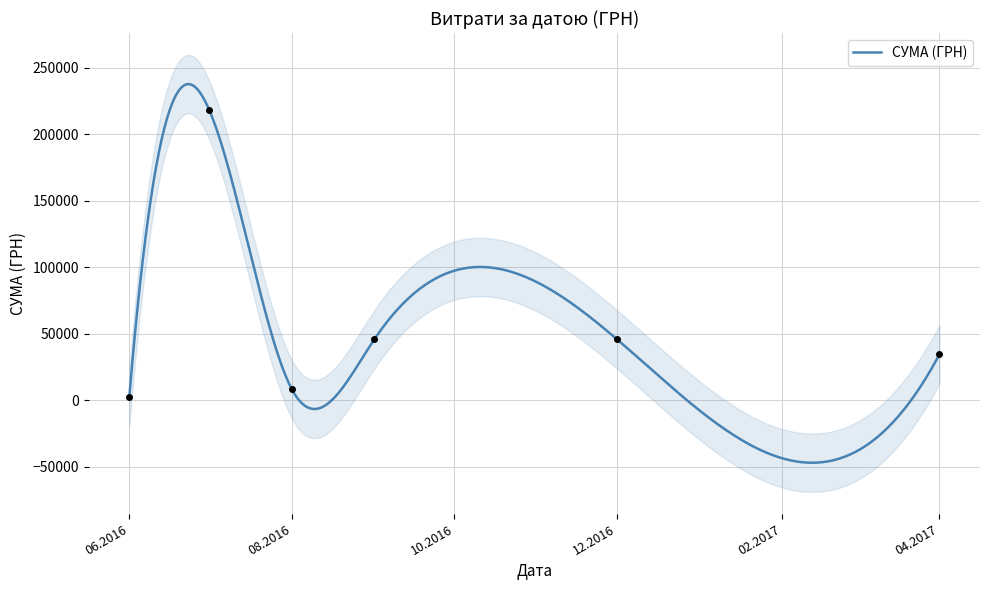

Between 14.09.2016 and 02.08.2016, which is larger?

14.09.2016